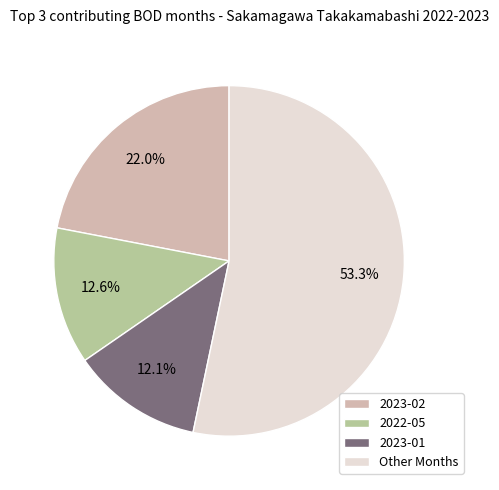

What percentage is the 2022-05 slice, to the nearest percent?

13%